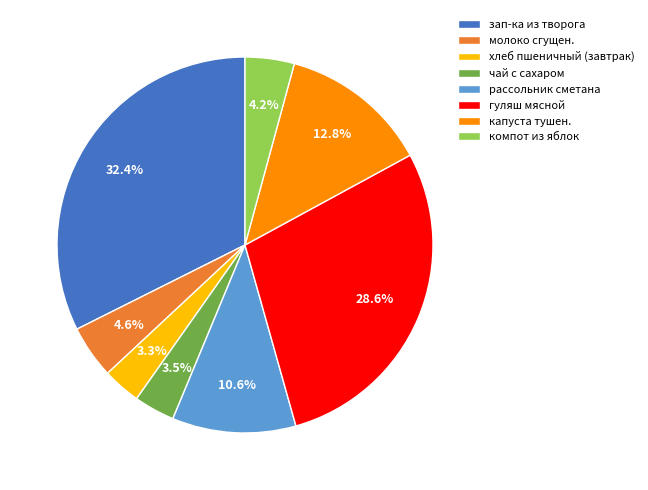

Combined, do чай с сахаром and капуста тушен. account for over 50%?

No